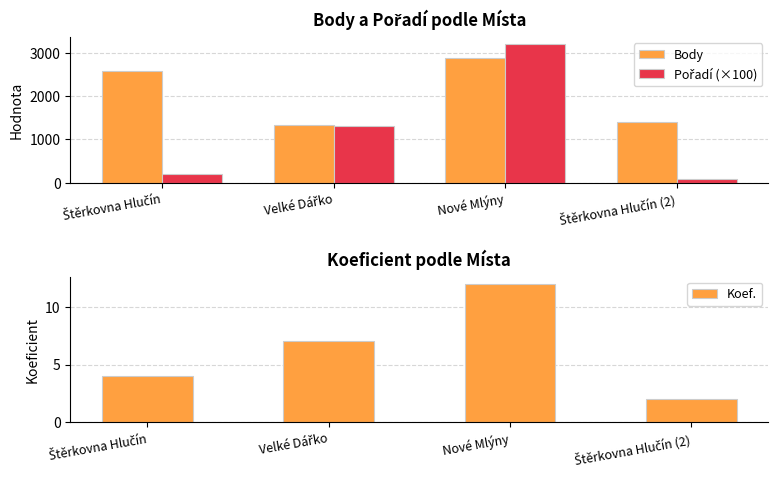

What is the lowest value of the Koef. series?

2